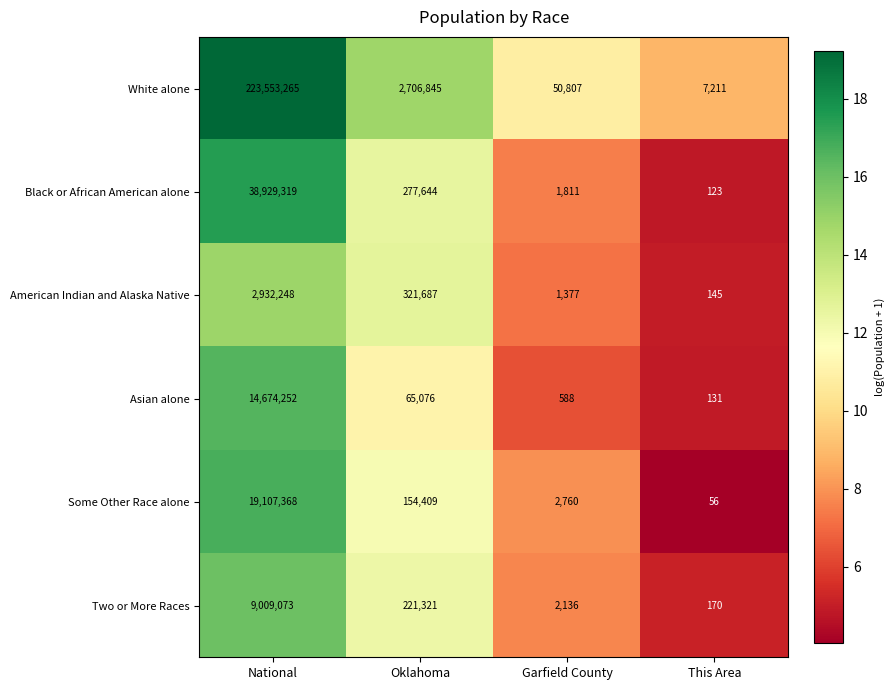

List the series in order of their peak value, lowest first.

American Indian and Alaska Native, Two or More Races, Asian alone, Some Other Race alone, Black or African American alone, White alone